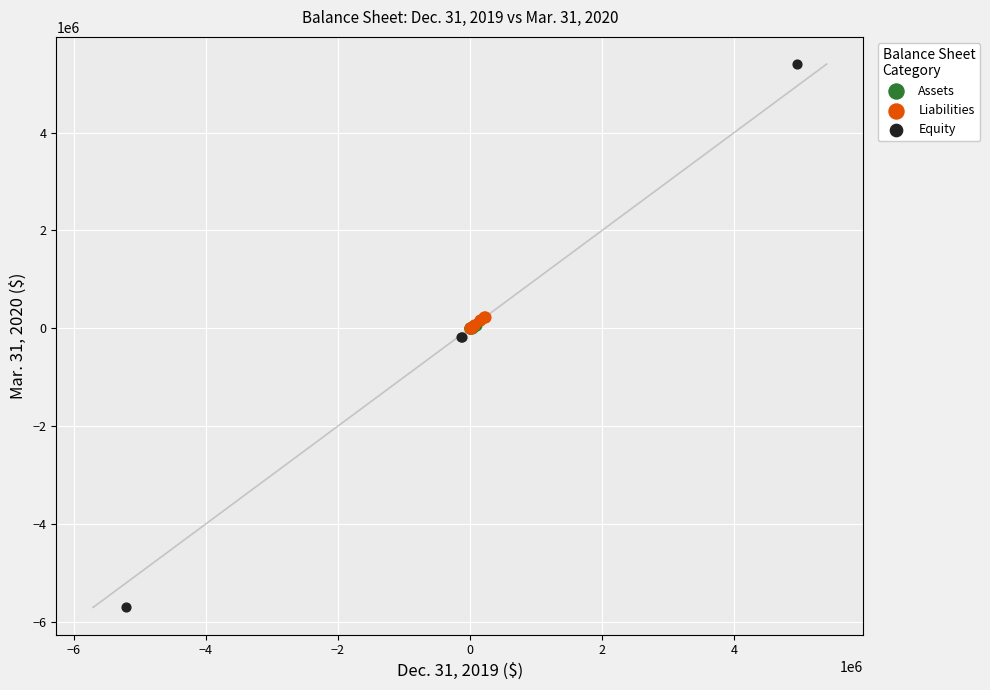

Which series has the largest Y range (max minus min)?

Equity